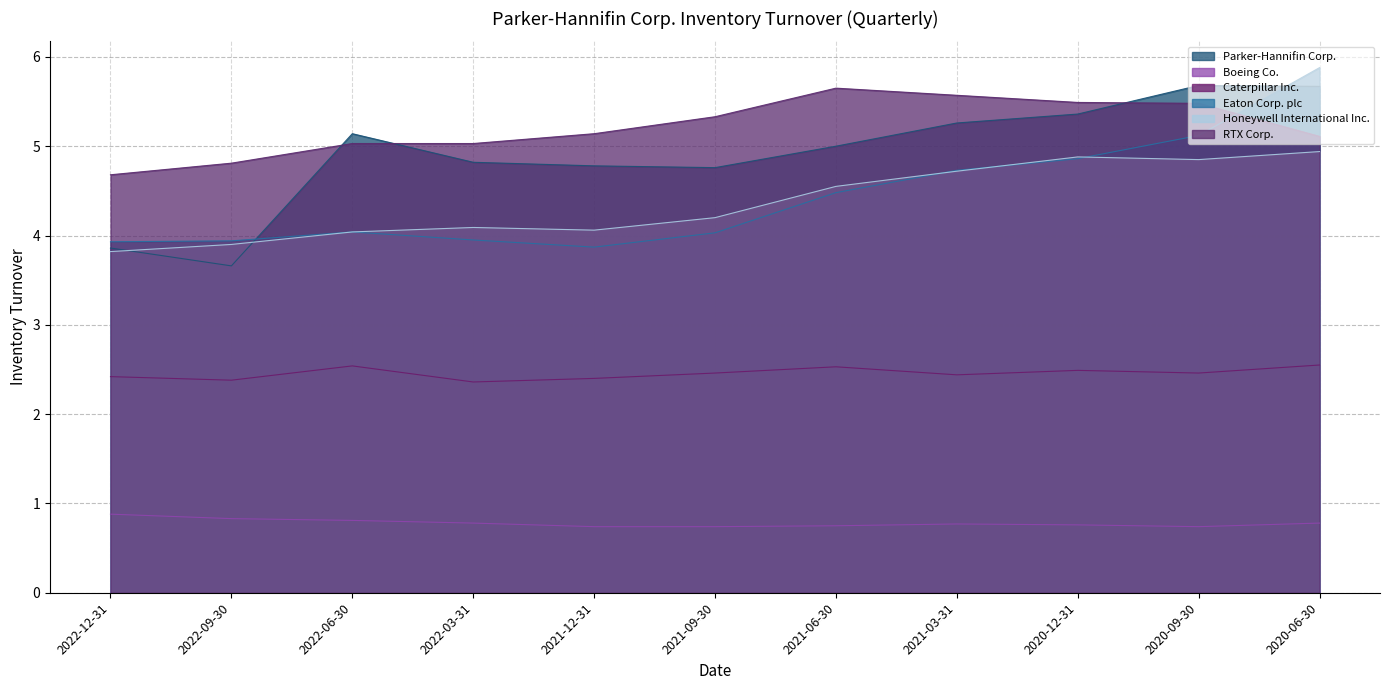

Which series has the widest spread of values?

Parker-Hannifin Corp.